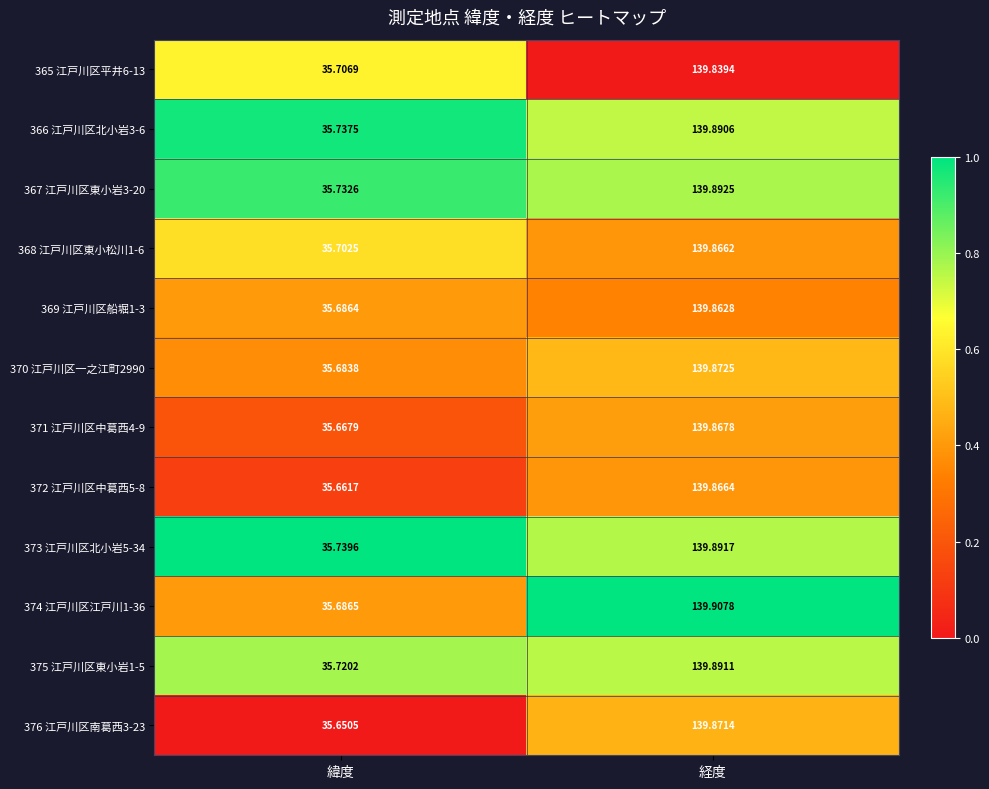

Rank the series at 経度 from highest to lowest value.

374 江戸川区江戸川1-36, 367 江戸川区東小岩3-20, 373 江戸川区北小岩5-34, 375 江戸川区東小岩1-5, 366 江戸川区北小岩3-6, 370 江戸川区一之江町2990, 376 江戸川区南葛西3-23, 371 江戸川区中葛西4-9, 372 江戸川区中葛西5-8, 368 江戸川区東小松川1-6, 369 江戸川区船堀1-3, 365 江戸川区平井6-13